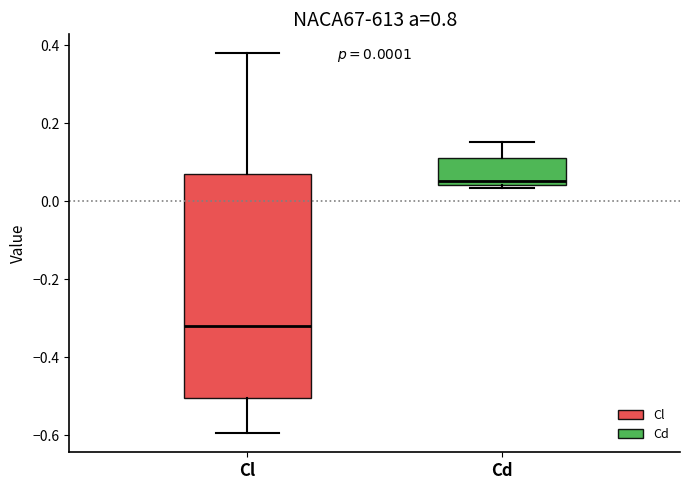

Which box's median line is the lowest?

Cl